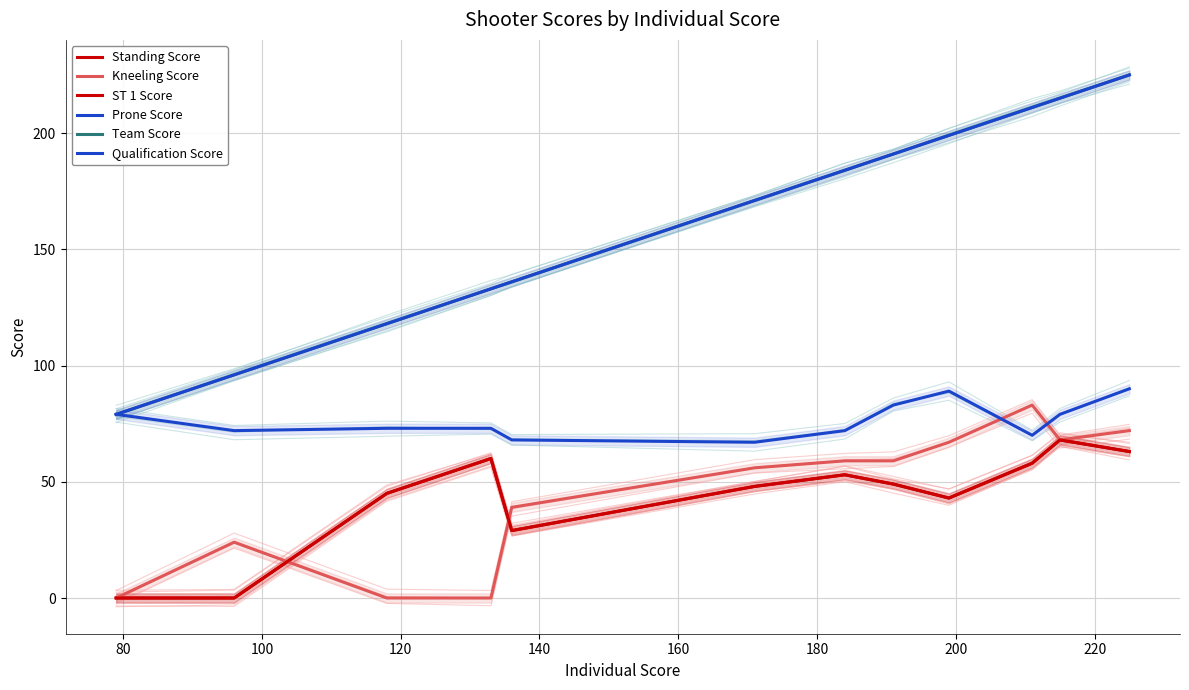

The Team Score series shows 184 at 180. True or false?

True